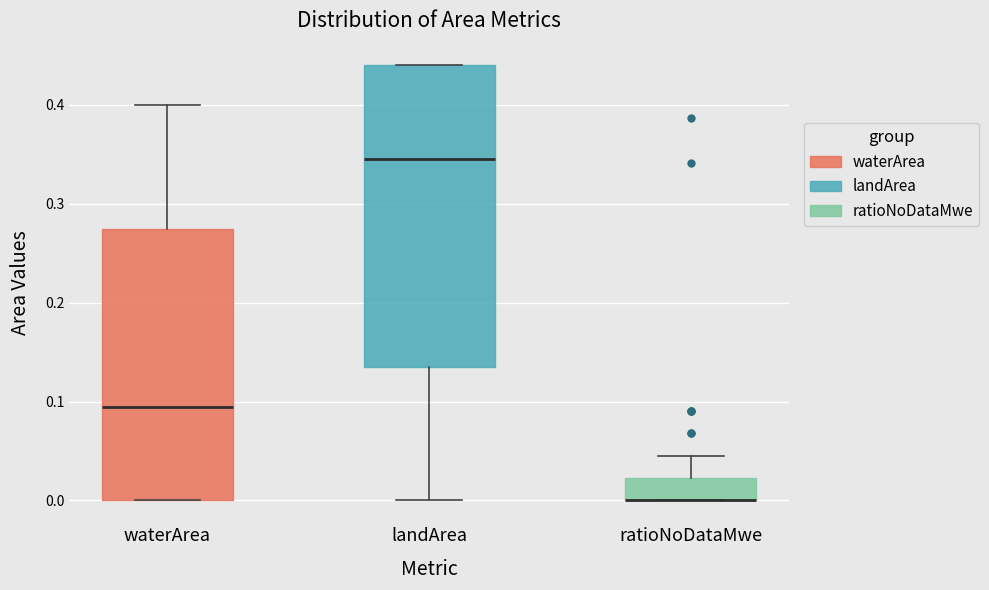

Reading left to right, read every box against the y-axis: the position of its median line, the range the box covers, and the ends of its whiskers. The values are not printed on the chart, so give them approximately, as read against the axis.

waterArea: median 0.10, box 0.00 to 0.28, whiskers 0.00 to 0.40
landArea: median 0.35, box 0.14 to 0.44, whiskers 0.00 to 0.44
ratioNoDataMwe: median 0.00 (drawn on the box's lower edge), box 0.00 to 0.02, whiskers 0.00 to 0.05